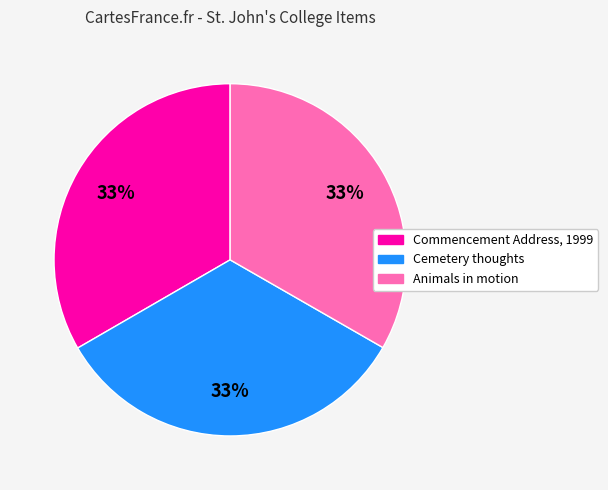

Approximately how many times larger is the value at Cemetery thoughts compared to Commencement Address, 1999?

1.0